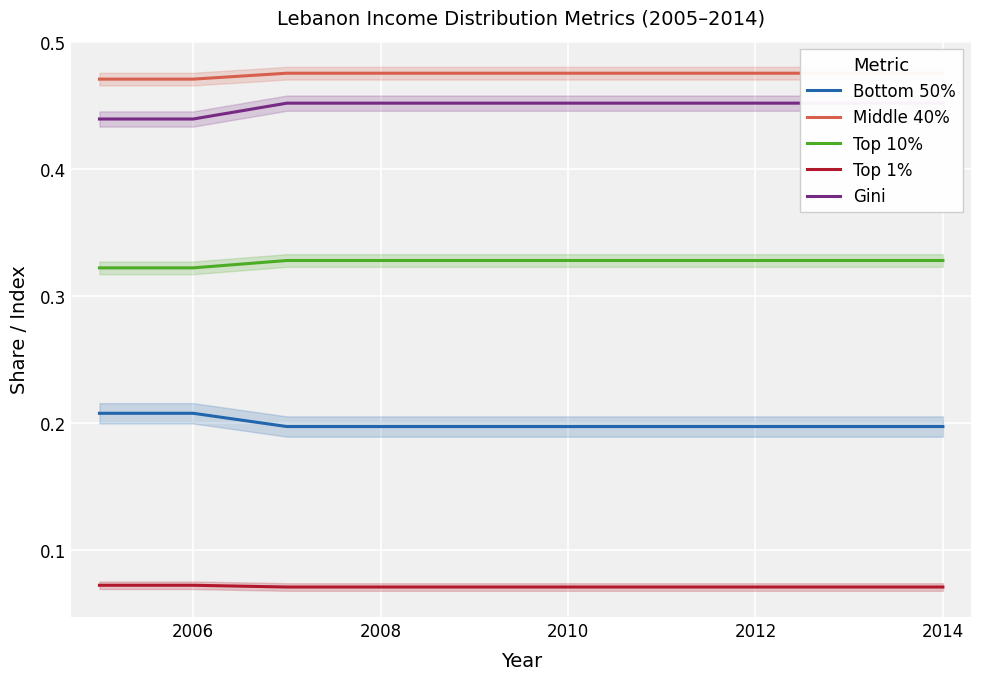

Which series has the largest total across all categories?

Middle 40%